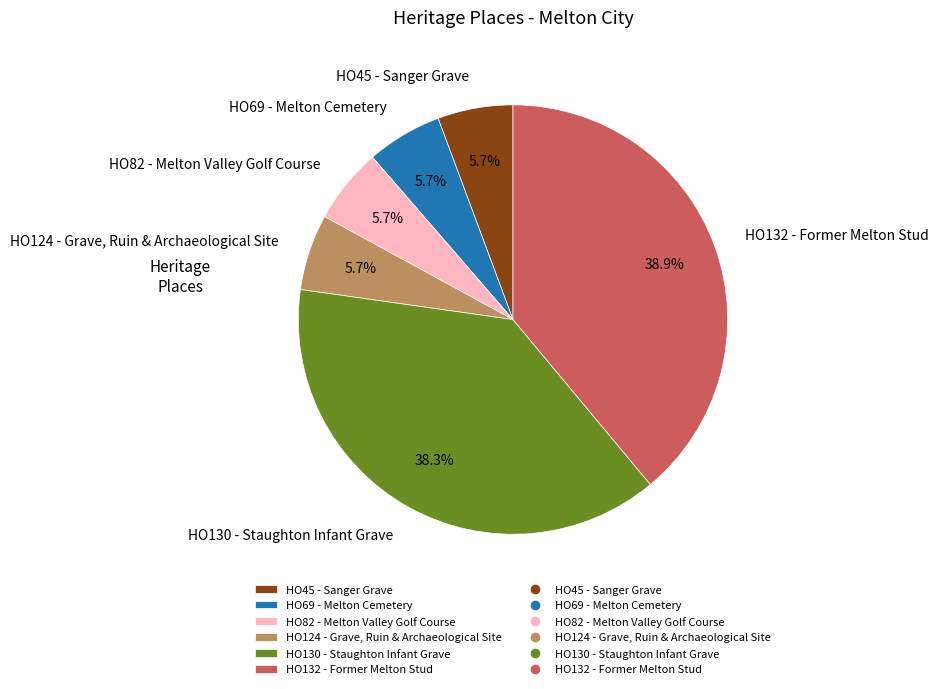

What percentage is NOT represented by HO45 - Sanger Grave?

94.3%